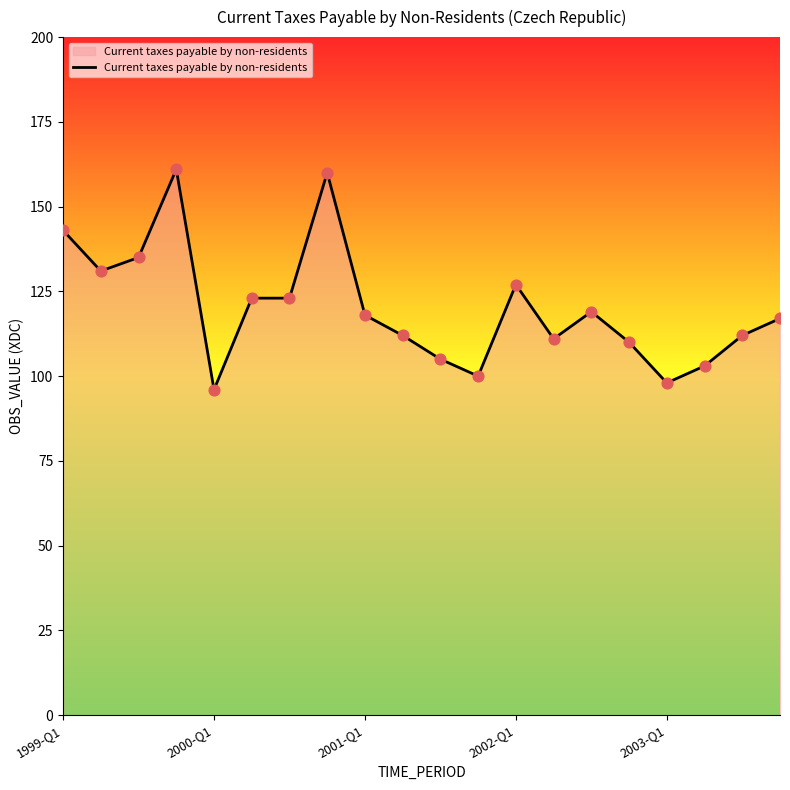

What is the maximum value shown in the chart?

161